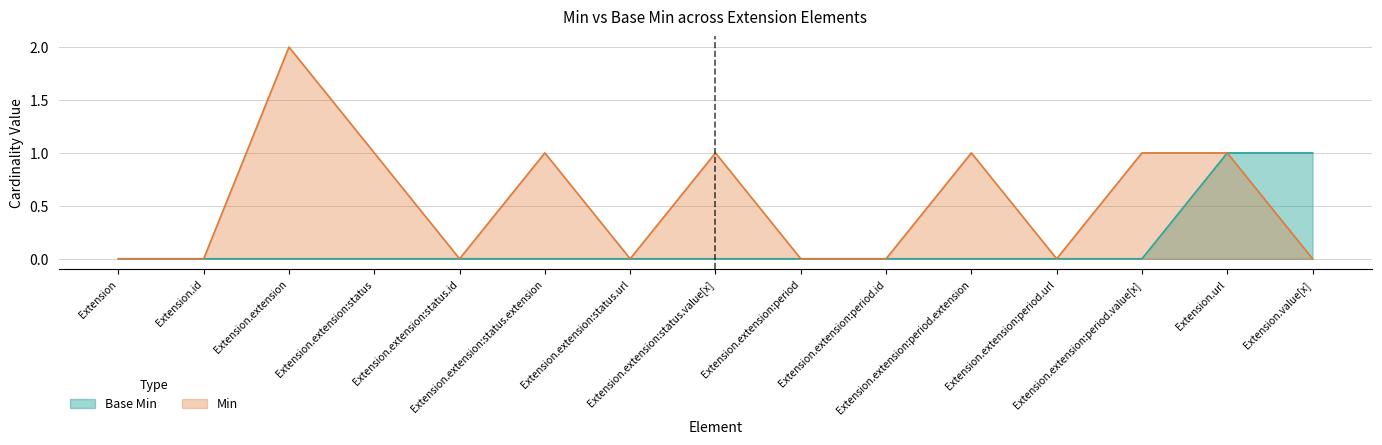

How many lines are shown in the chart?

2